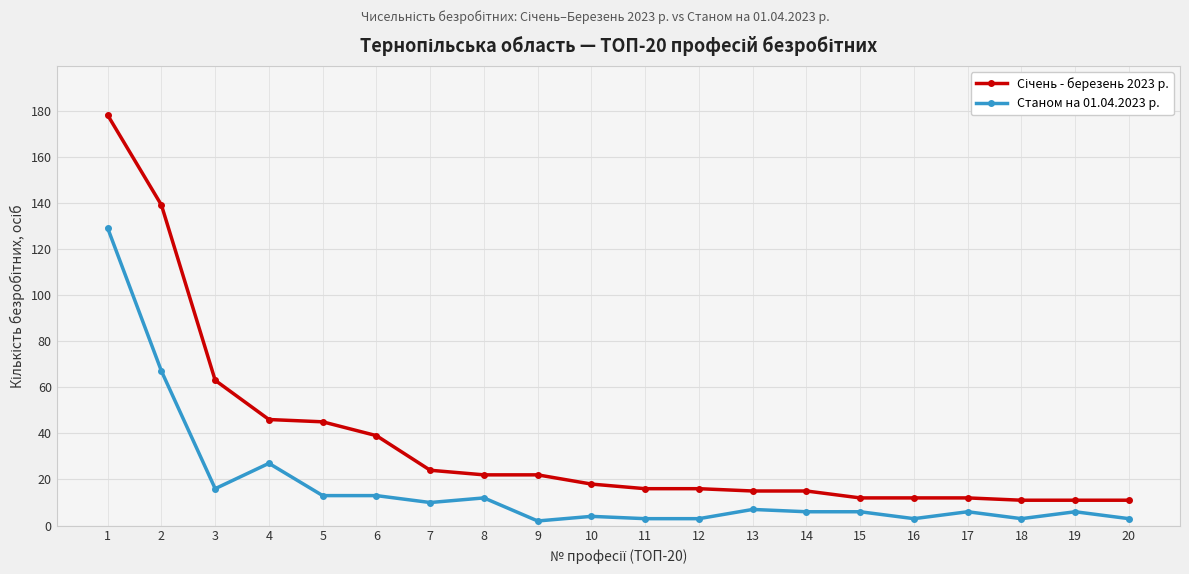

How many categories are shown in the chart?

20